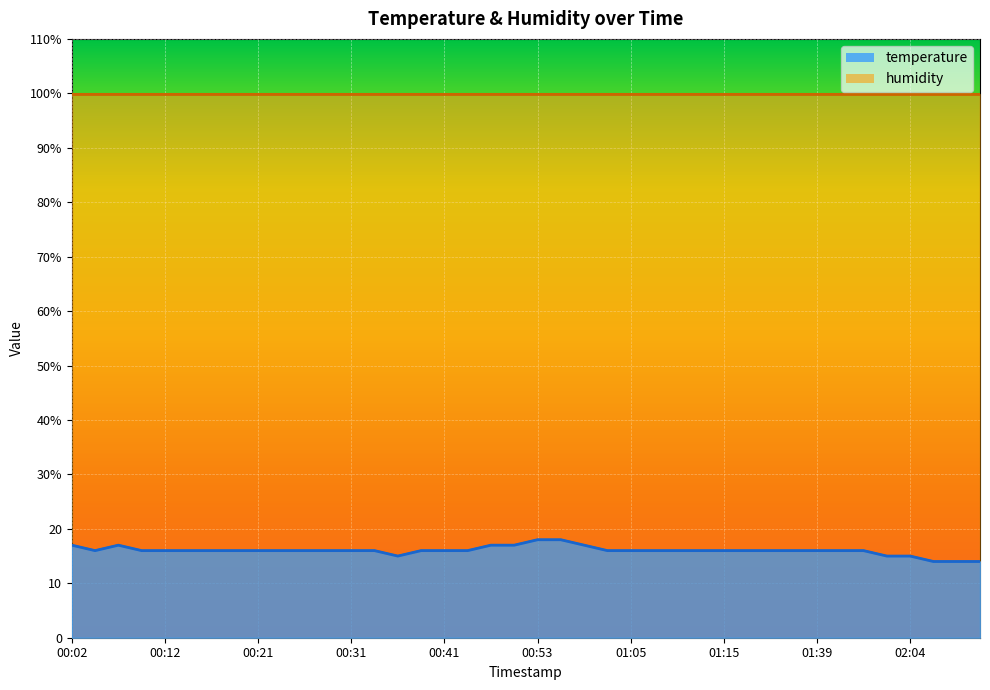

Rank the categories by value from highest to lowest.

00:53, 00:56, 00:02, 00:07, 00:48, 00:51, 01:00, 00:04, 00:09, 00:12, 00:14, 00:16, 00:19, 00:21, 00:24, 00:26, 00:29, 00:31, 00:33, 00:38, 00:41, 00:46, 01:03, 01:05, 01:08, 01:10, 01:13, 01:15, 01:18, 01:31, 01:34, 01:39, 01:44, 01:51, 00:36, 02:02, 02:04, 02:07, 02:09, 02:12